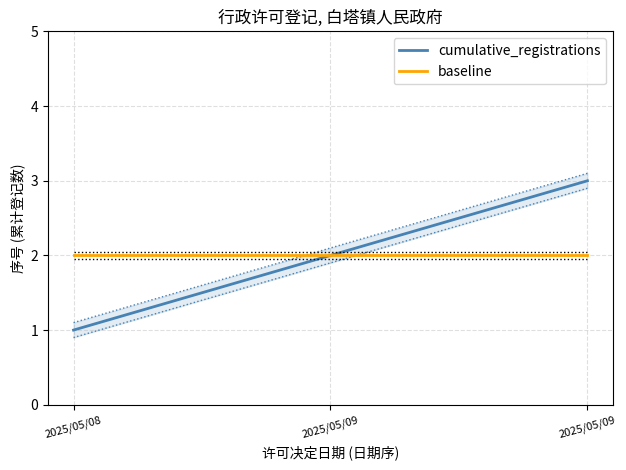

What is the minimum value shown in the chart?

1